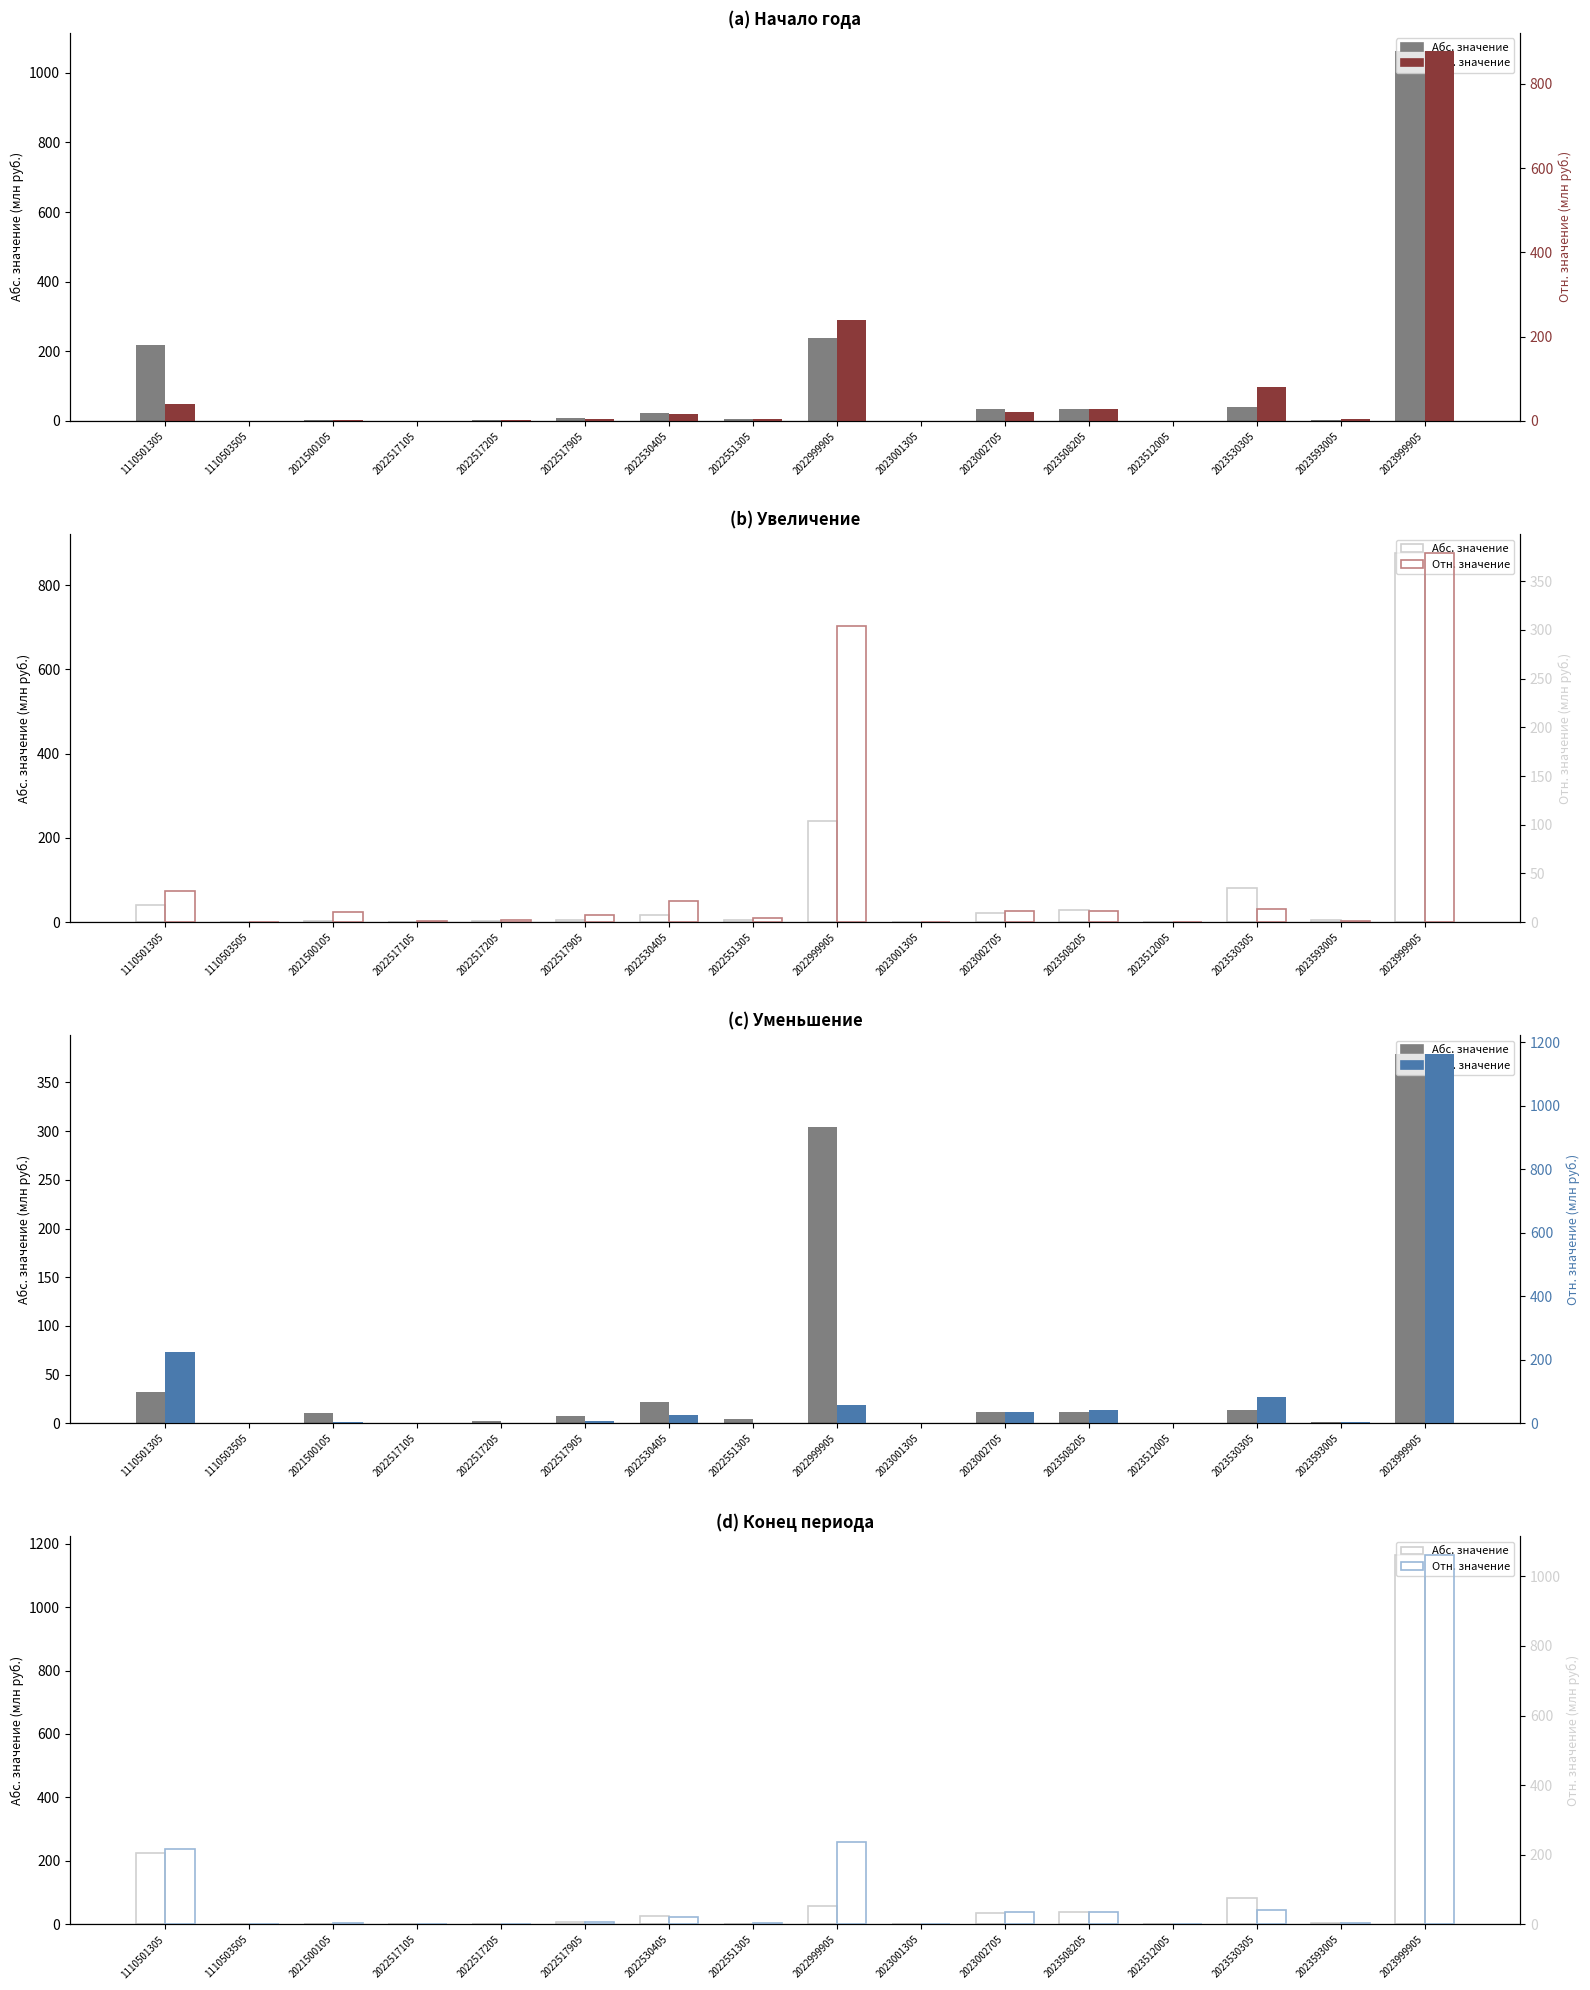

Is the value of Увеличение at 2022999905 greater than the value of Начало года (всего) at 2022517905?

Yes